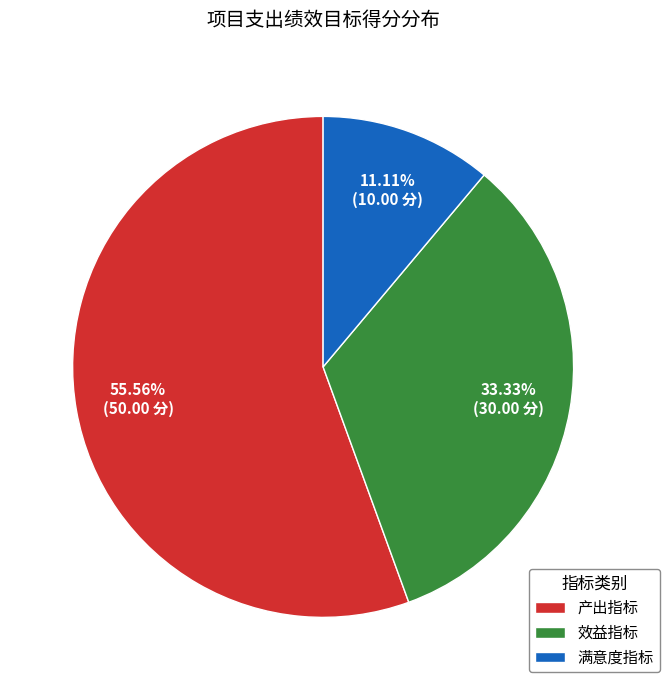

What percentage is the 产出指标 slice, to the nearest percent?

56%